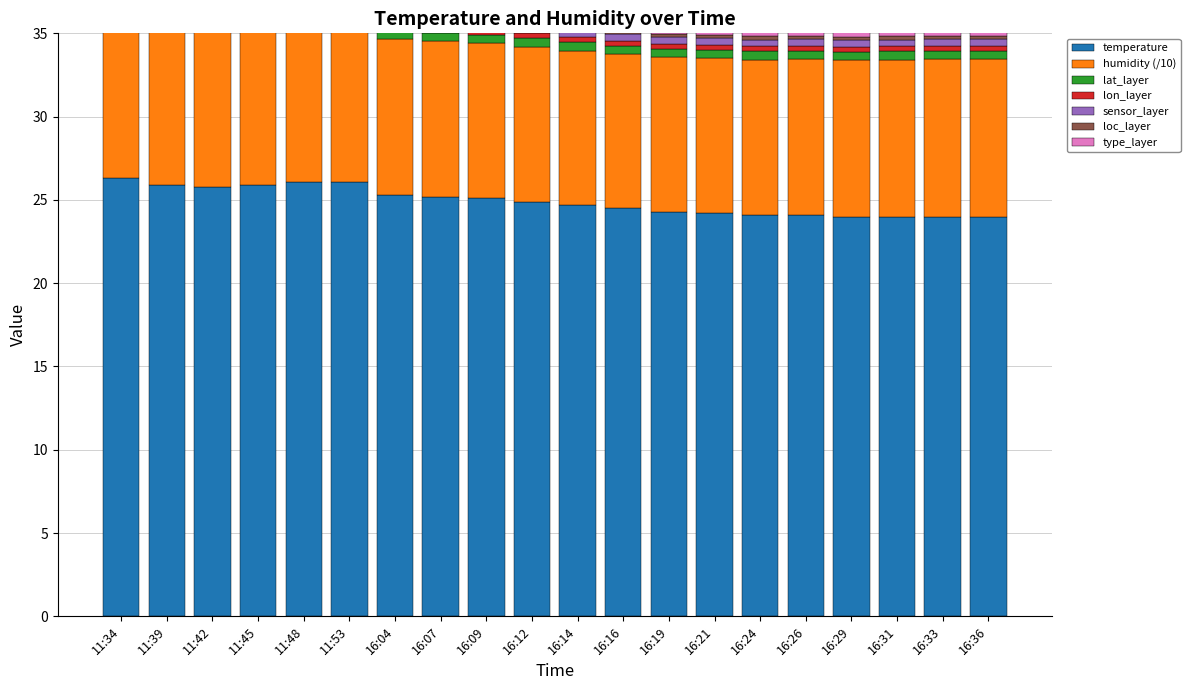

What is the sum of the humidity values at 16:26 and 16:14?

18.6